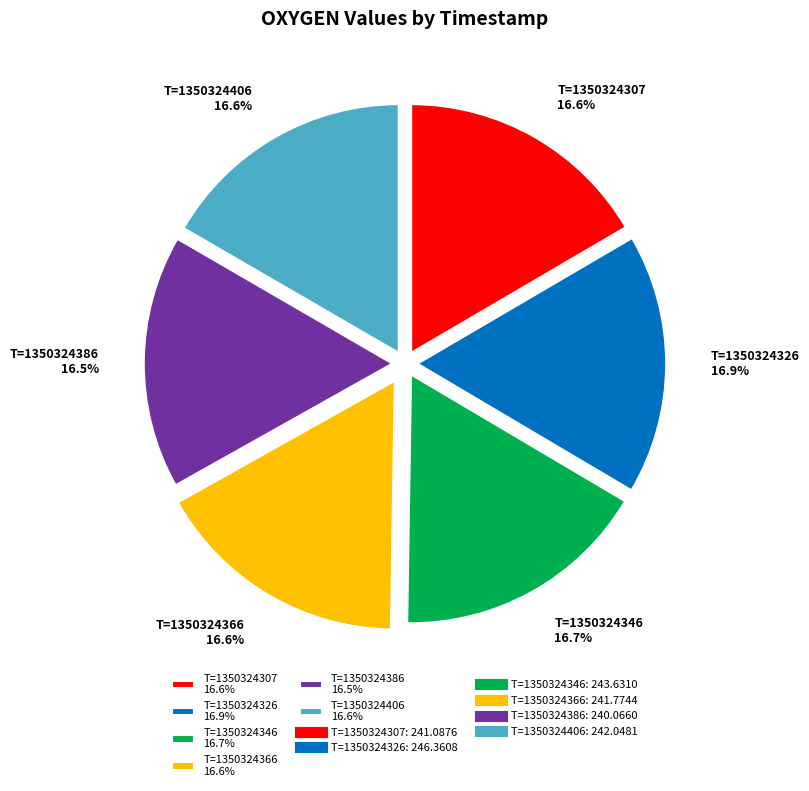

What is the ratio of the value at T=1350324326 16.9% to the value at T=1350324307 16.6%?

1.0